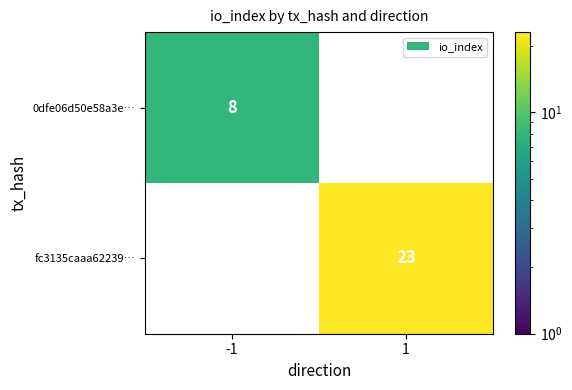

True or false: 0dfe06d50e58a3e… has a value of 8 at -1.

True